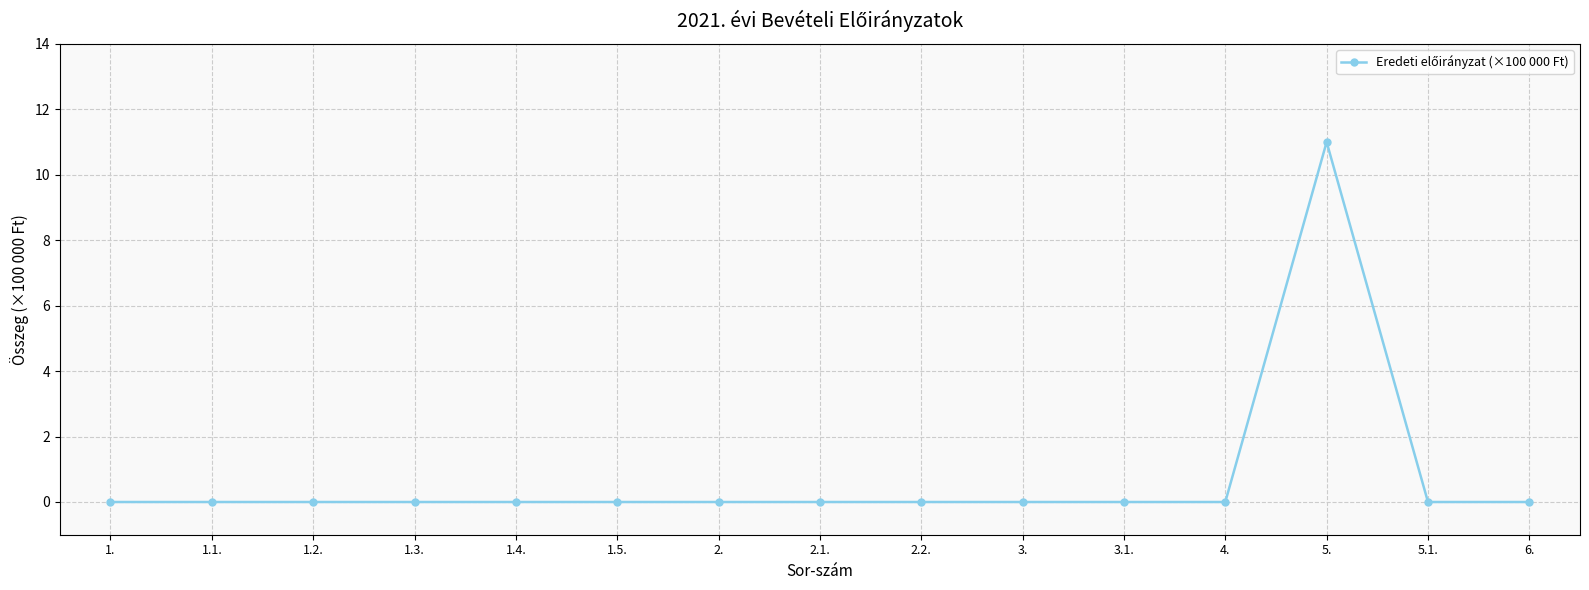

True or false: the data shows 15 at 5..

False